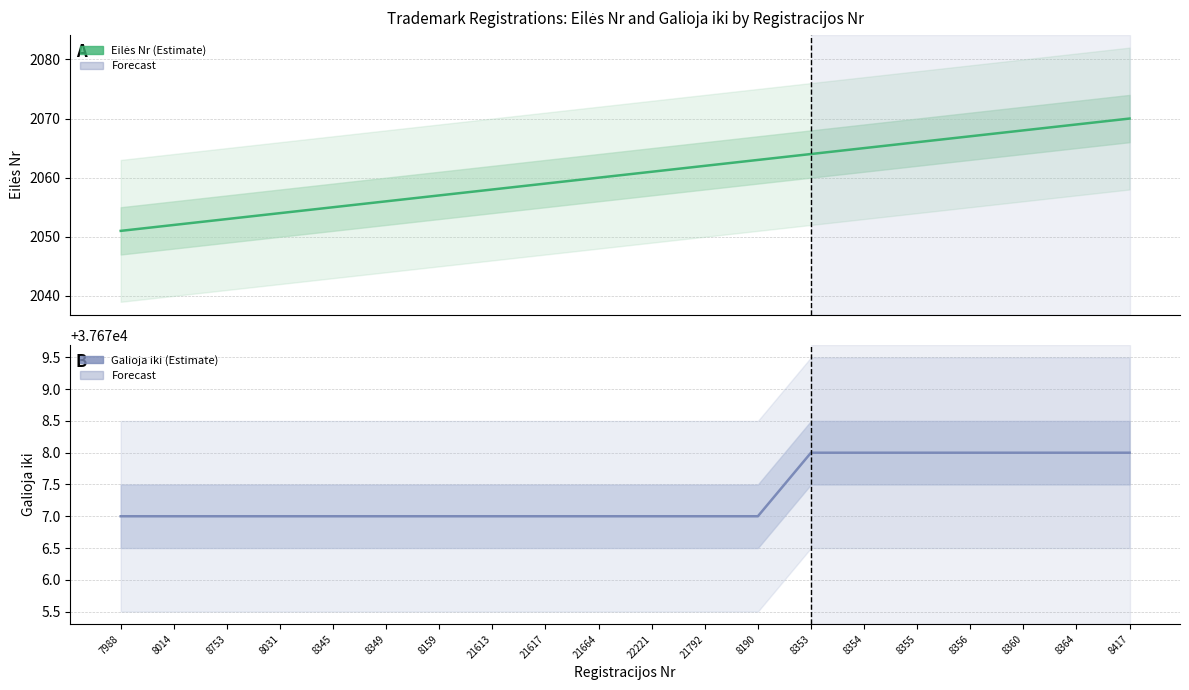

Is it true that Eilės Nr equals 3230 at 7988?

False